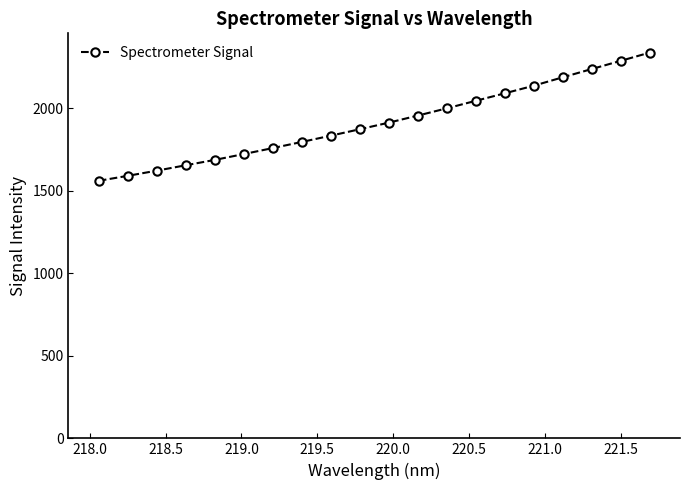

What is the sum of all values?

38311.9